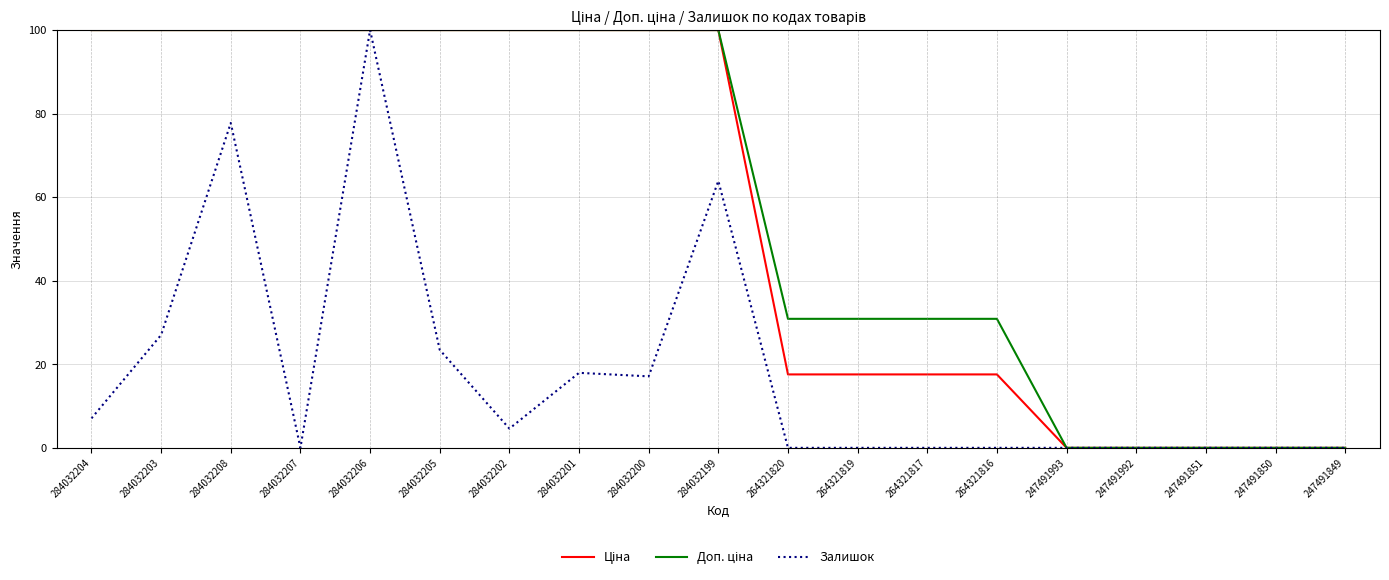

The Залишок series shows 17.1 at 284032200. True or false?

True